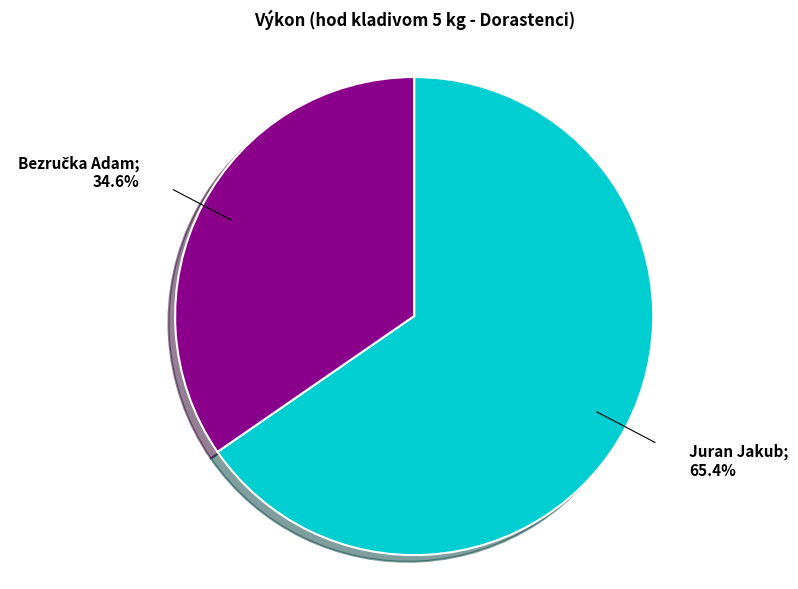

Does any single category account for the majority?

Yes